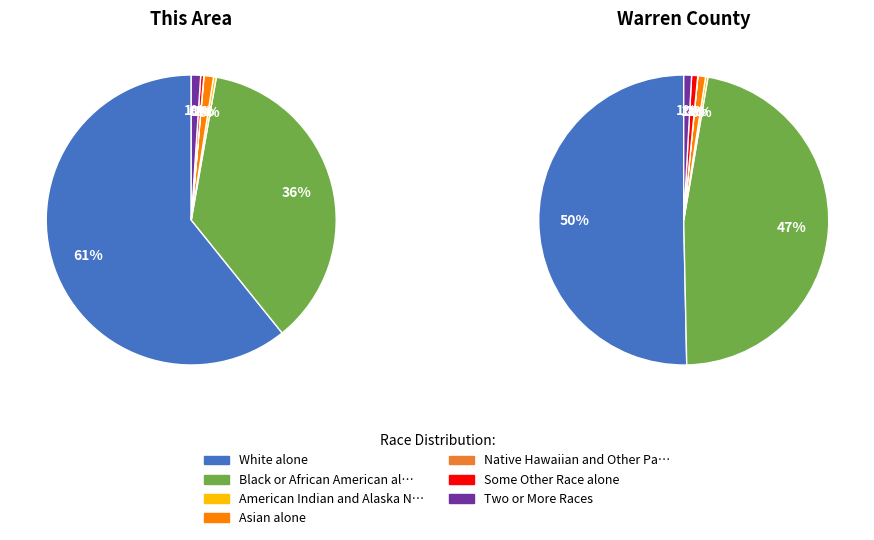

Which category has the smallest portion of the pie?

Native Hawaiian and Other Pacific